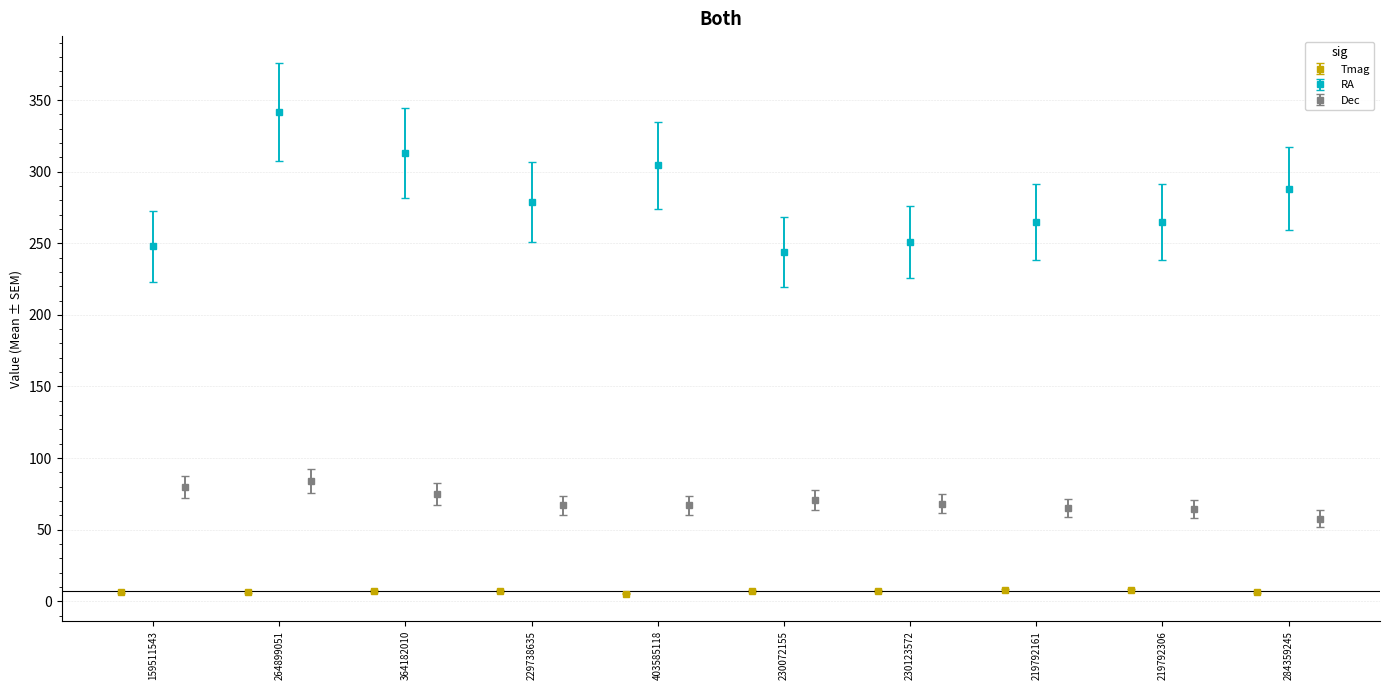

Which series has the largest total across all categories?

RA